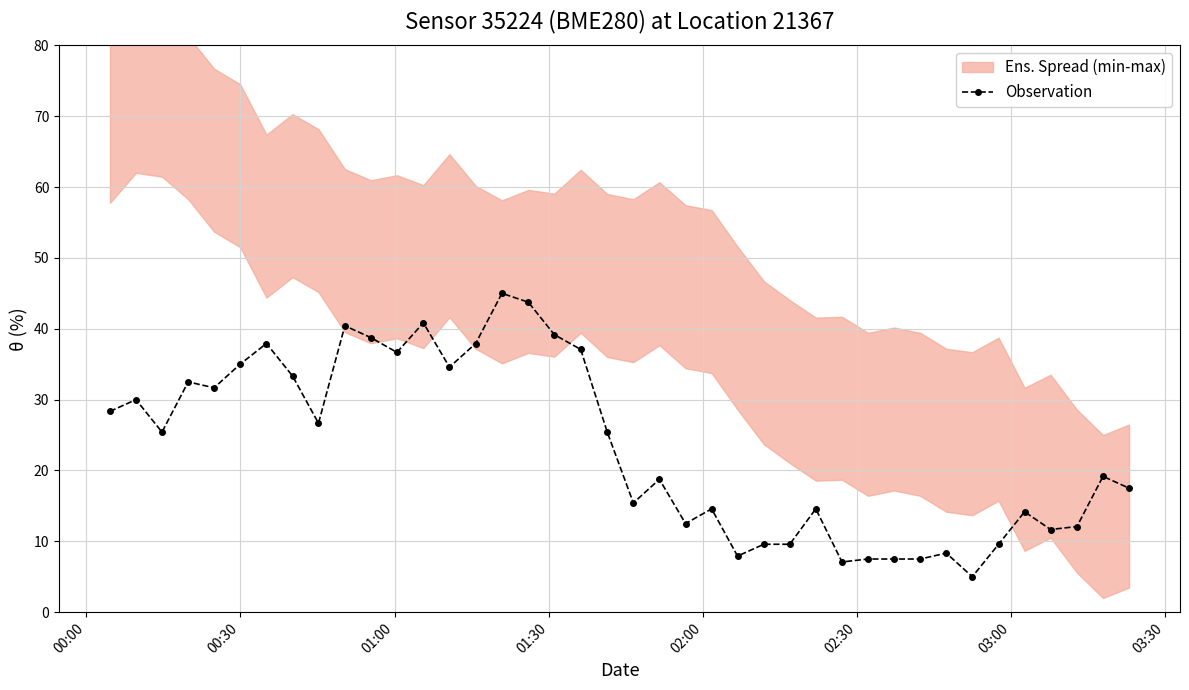

What is the value of the Observation point at the 7th from the left?

37.9